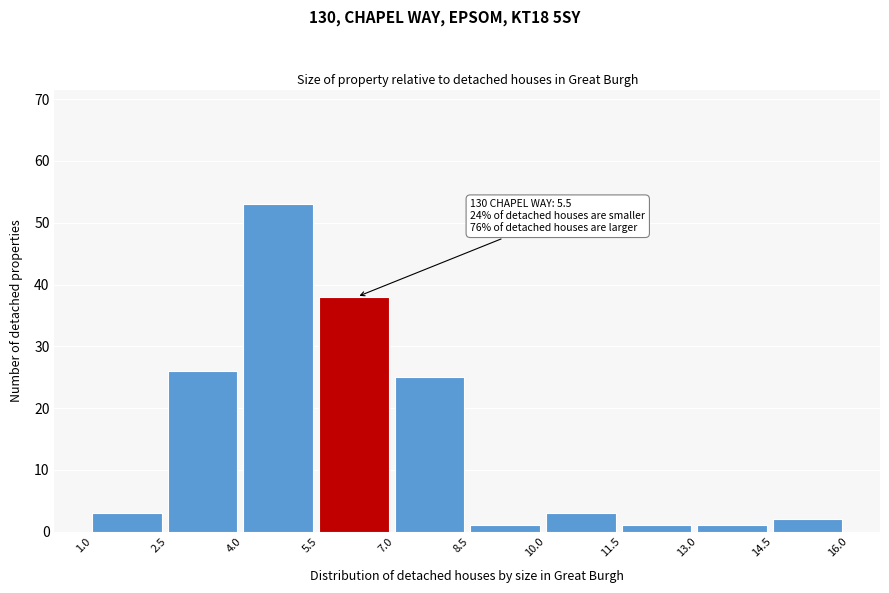

Which range on the x-axis has the tallest bar?

4.0 to 5.5